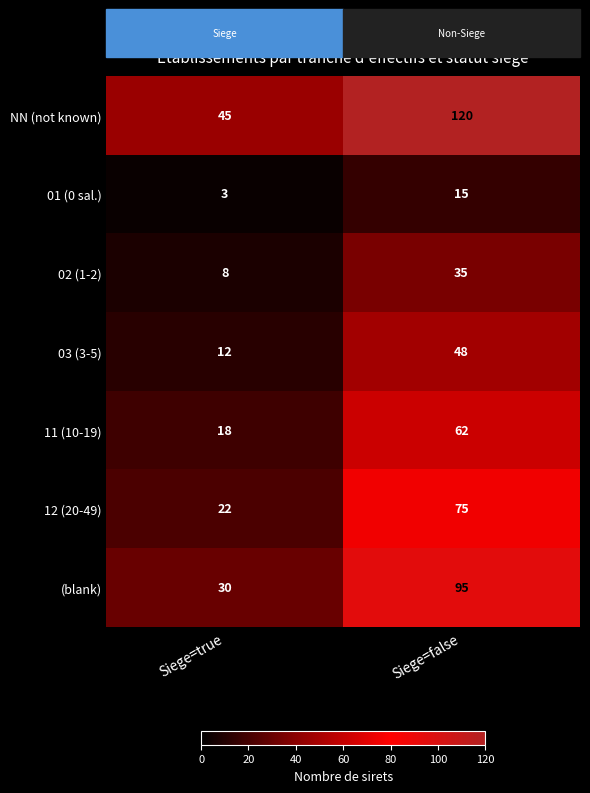

List the series in order of their peak value, highest first.

NN (not known), (blank), 12 (20-49), 11 (10-19), 03 (3-5), 02 (1-2), 01 (0 sal.)